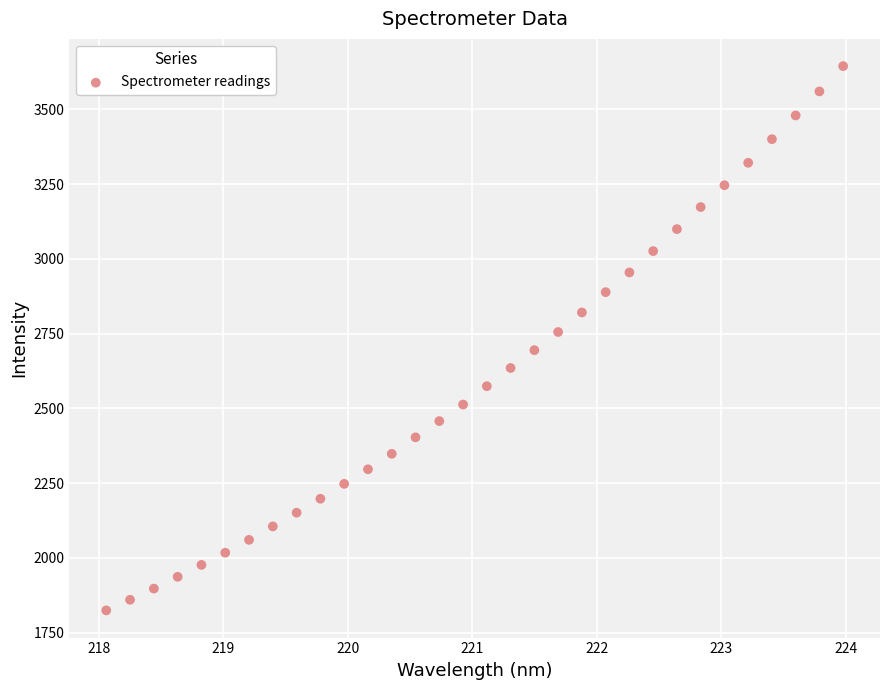

What is the range of Y values (max minus min)?

1821.1